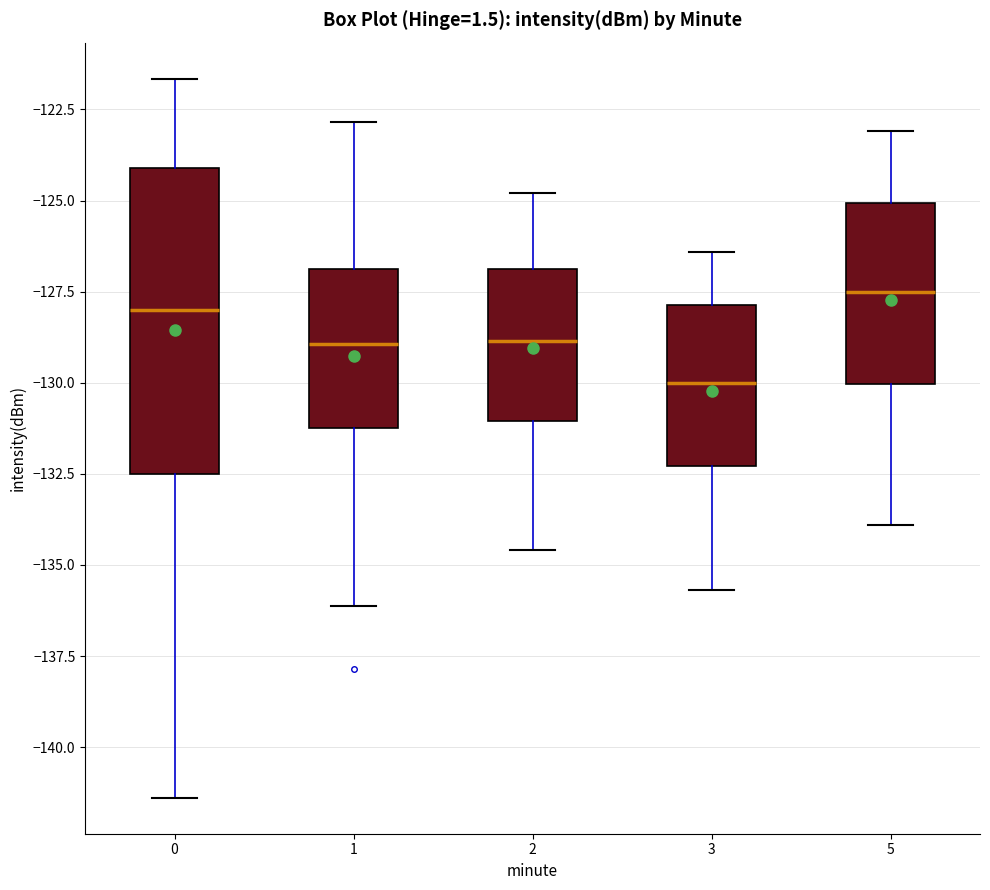

Reading left to right, read every box against the y-axis: the position of its median line, the range the box covers, and the ends of its whiskers. The values are not printed on the chart, so give them approximately, as read against the axis.

0: median -128.0, box -132.5 to -124.0, whiskers -141.5 to -121.5
1: median -129.0, box -131.0 to -127.0, whiskers -136.0 to -123.0
2: median -129.0, box -131.0 to -127.0, whiskers -134.5 to -125.0
3: median -130.0, box -132.5 to -128.0, whiskers -135.5 to -126.5
5: median -127.5, box -130.0 to -125.0, whiskers -134.0 to -123.0